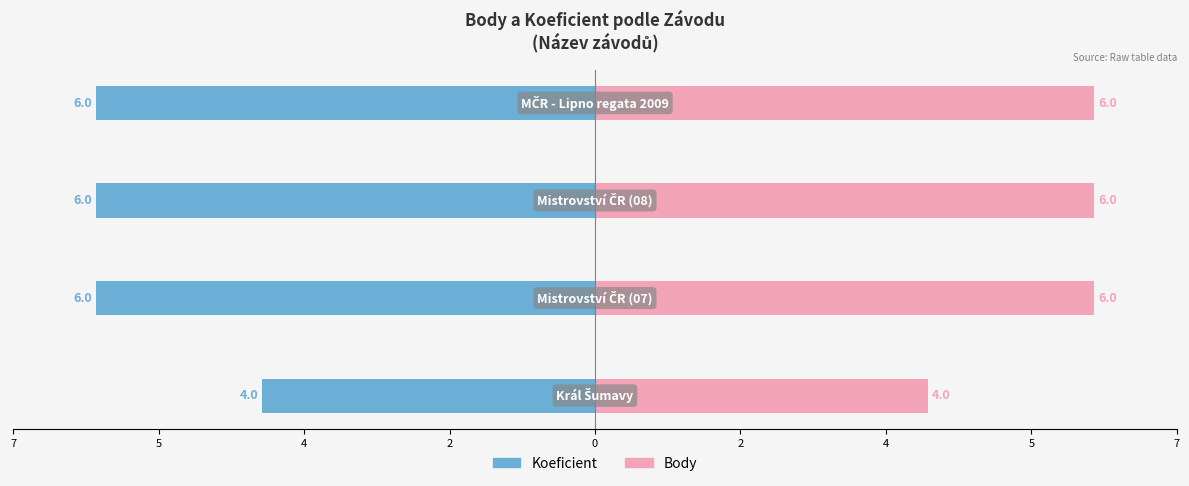

List the series in order of their peak value, highest first.

Body, Koeficient